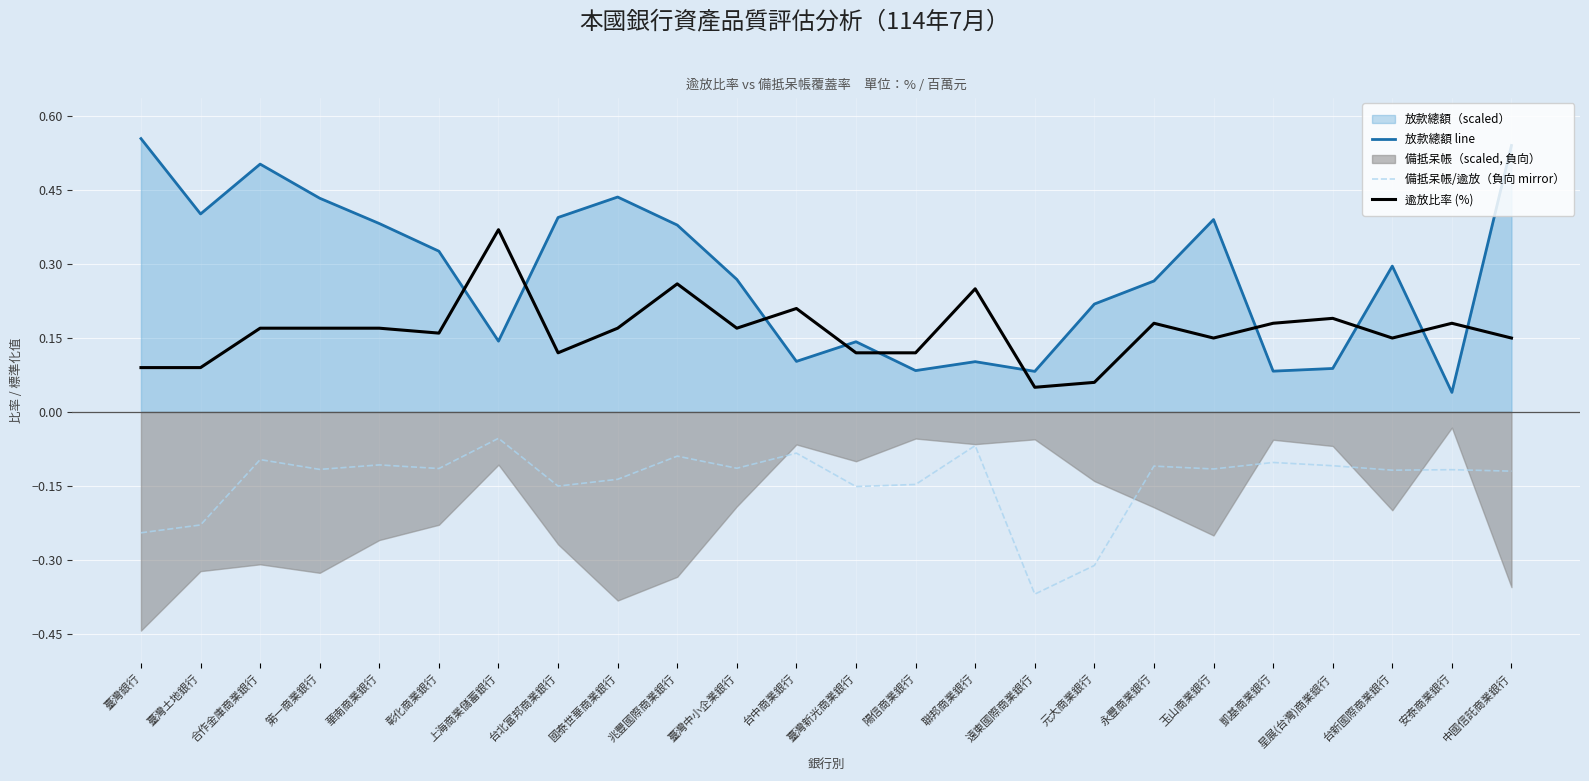

What position from the left is 臺灣新光商業銀行?

13